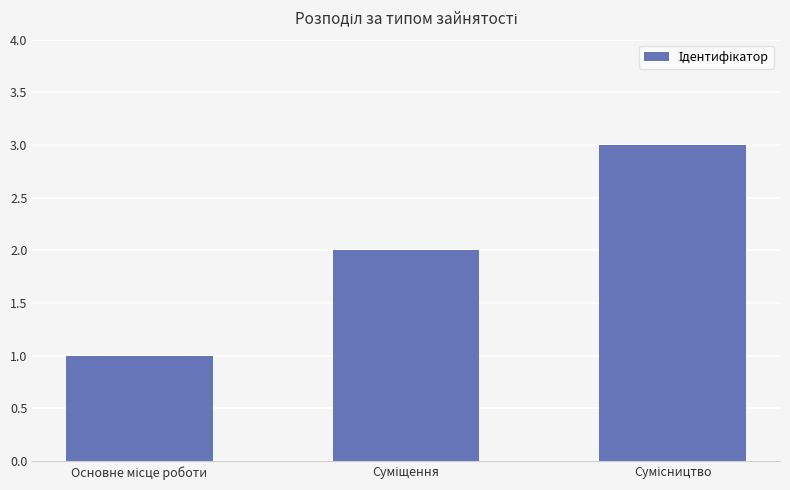

How many bars are there in total?

3